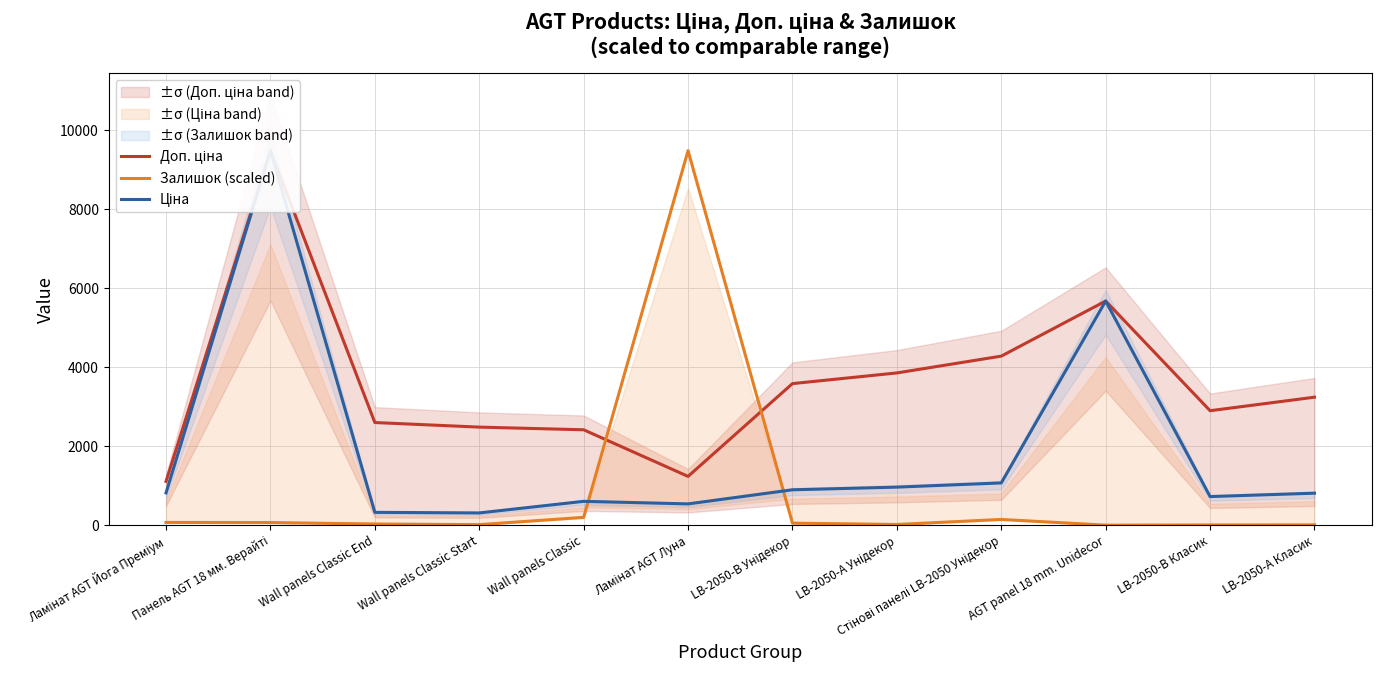

Reading left to right, transcribe all the data shown in this chart.

Доп. ціна: Ламінат AGT Йога Преміум=1109.2	Панель AGT 18 мм. Верайті=9480.1	Wall panels Classic End=2598.3	Wall panels Classic Start=2482.4	Wall panels Classic=2414.8	Ламінат AGT Луна=1235.4	LB-2050-В Унідекор=3583.6	LB-2050-А Унідекор=3854.0	Стінові панелі LB-2050 Унідекор=4279.1	AGT panel 18 mm. Unidecor=5673.8	LB-2050-В Класик=2897.8	LB-2050-А Класик=3240.0
Залишок (scaled): Ламінат AGT Йога Преміум=70.0	Панель AGT 18 мм. Верайті=66.6	Wall panels Classic End=30.2	Wall panels Classic Start=14.0	Wall panels Classic=198.2	Ламінат AGT Луна=9480.1	LB-2050-В Унідекор=52.1	LB-2050-А Унідекор=17.9	Стінові панелі LB-2050 Унідекор=145.6	AGT panel 18 mm. Unidecor=1.1	LB-2050-В Класик=6.2	LB-2050-А Класик=8.4
Ціна: Ламінат AGT Йога Преміум=818.5	Панель AGT 18 мм. Верайті=9480.1	Wall panels Classic End=324.8	Wall panels Classic Start=310.3	Wall panels Classic=603.7	Ламінат AGT Луна=539.0	LB-2050-В Унідекор=895.9	LB-2050-А Унідекор=963.5	Стінові панелі LB-2050 Унідекор=1069.8	AGT panel 18 mm. Unidecor=5673.8	LB-2050-В Класик=724.5	LB-2050-А Класик=810.0